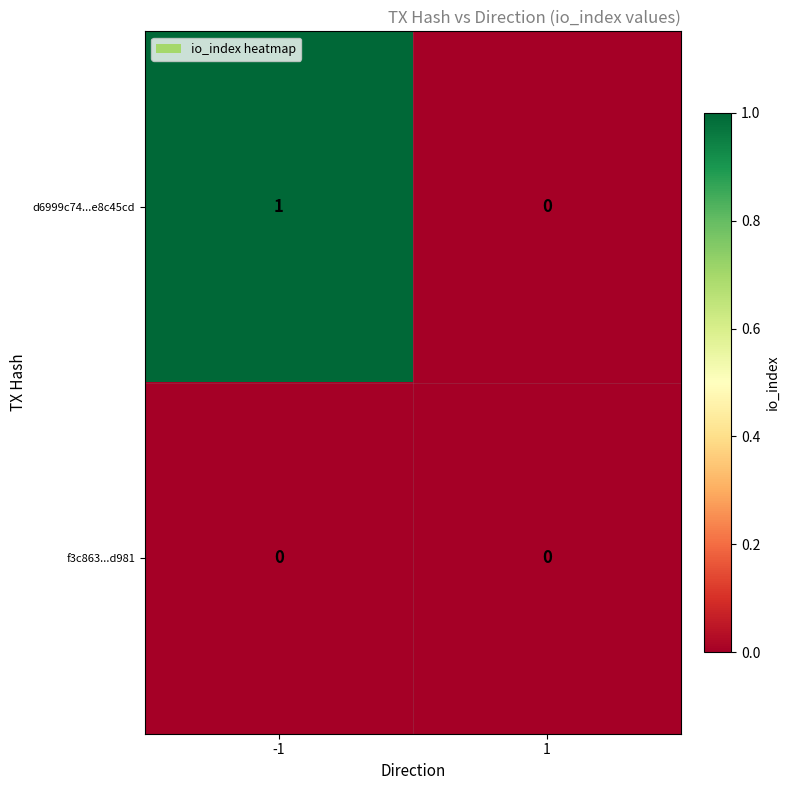

Between -1 and 1, which series saw the biggest shift?

d6999c74...e8c45cd